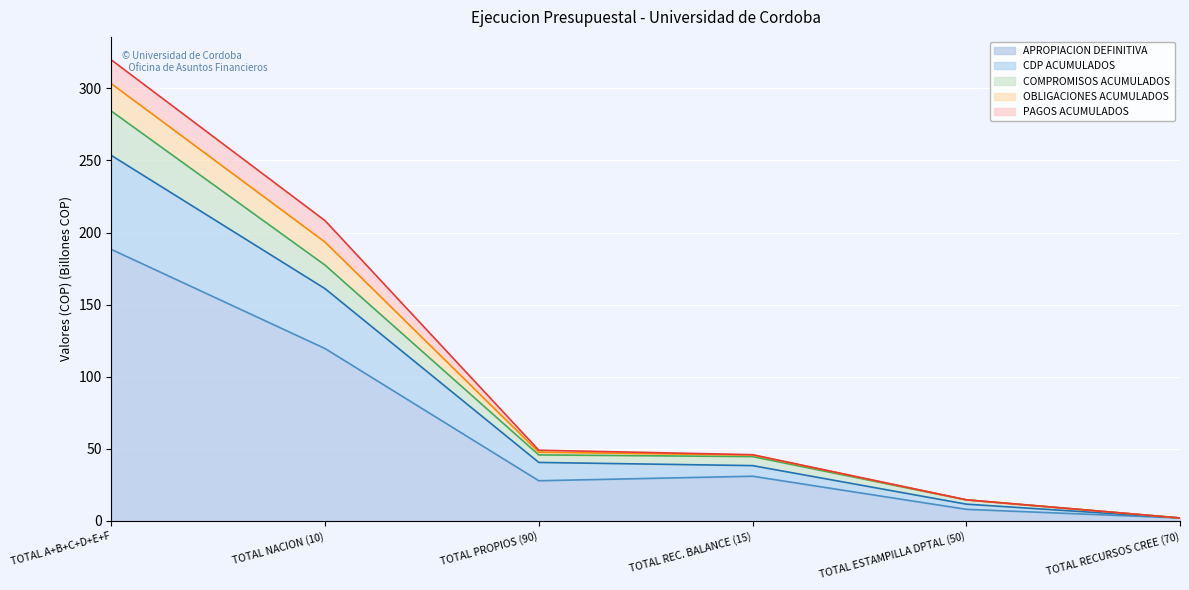

At which category is the sum across all series the highest?

TOTAL A+B+C+D+E+F